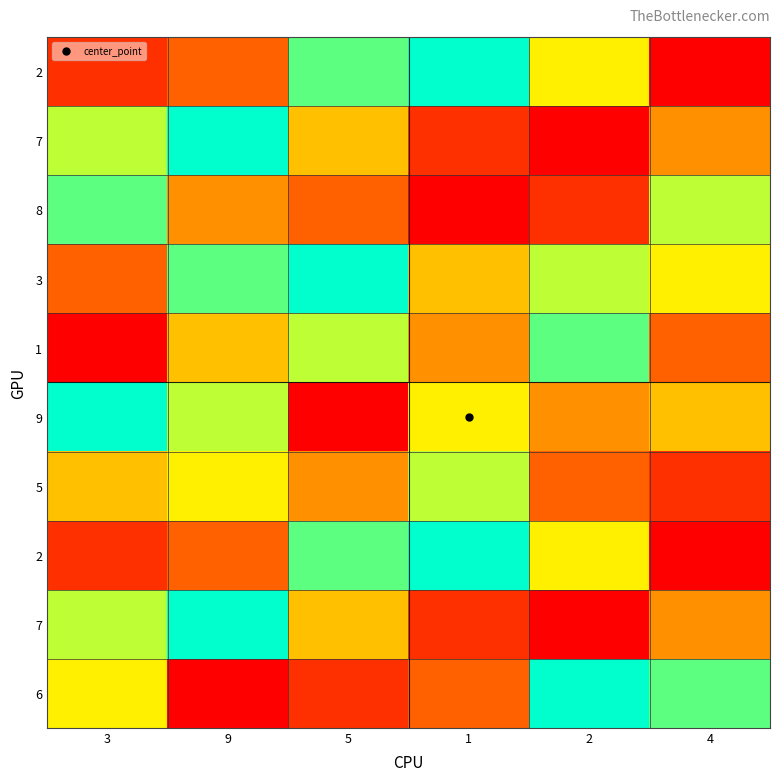

What is the difference between the highest and lowest values at 5?

8